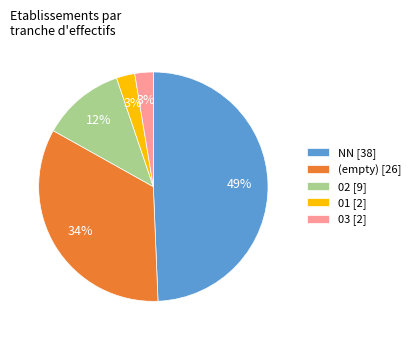

Which slice is the largest?

NN [38]